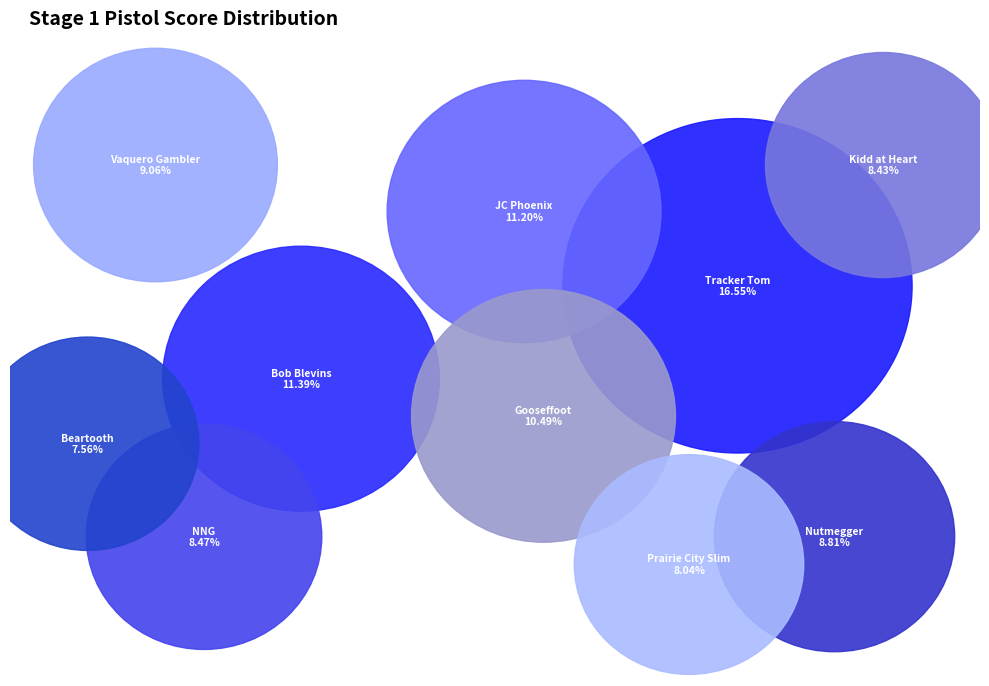

What portion of the pie excludes Gooseffoot?

89.5%